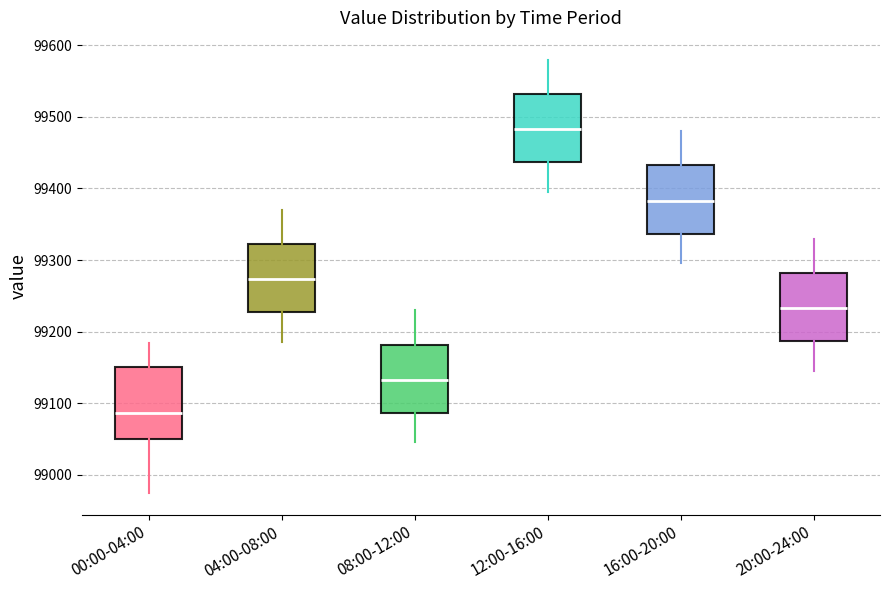

Which box has the lowest median line?

00:00-04:00